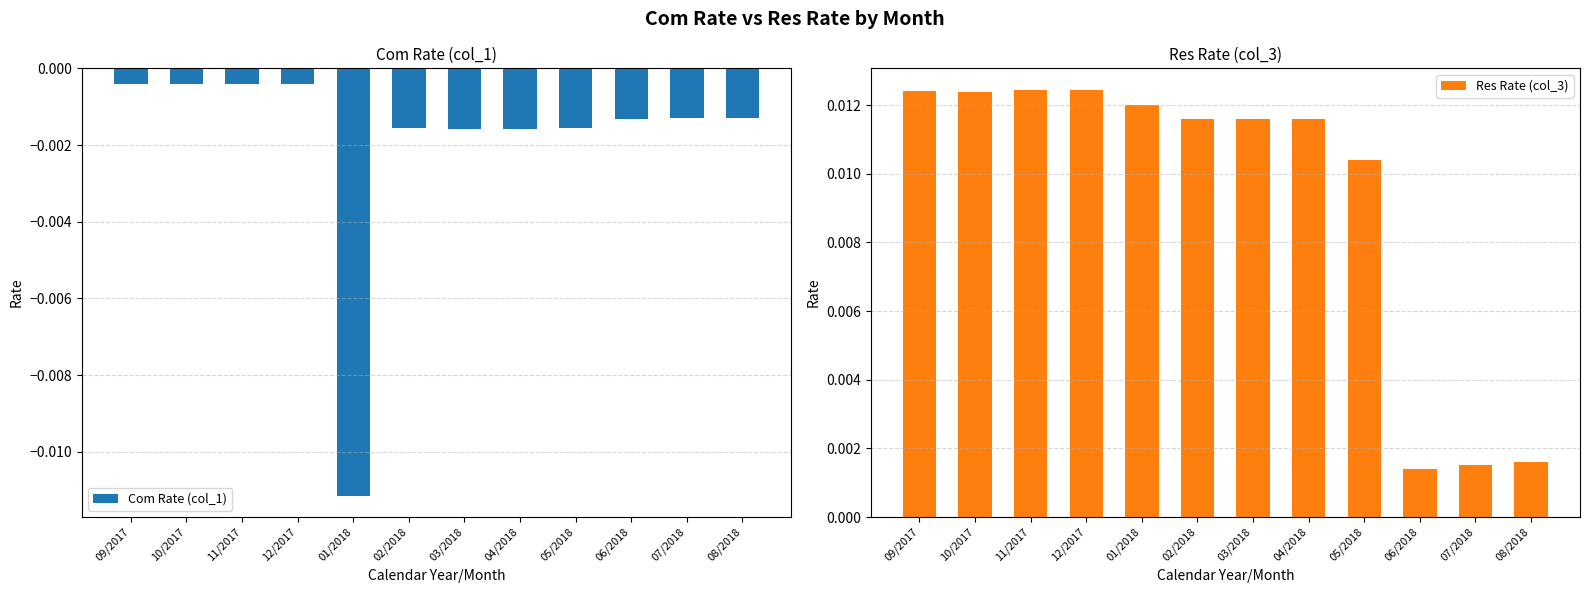

At how many categories does at least one series exceed 0?

12